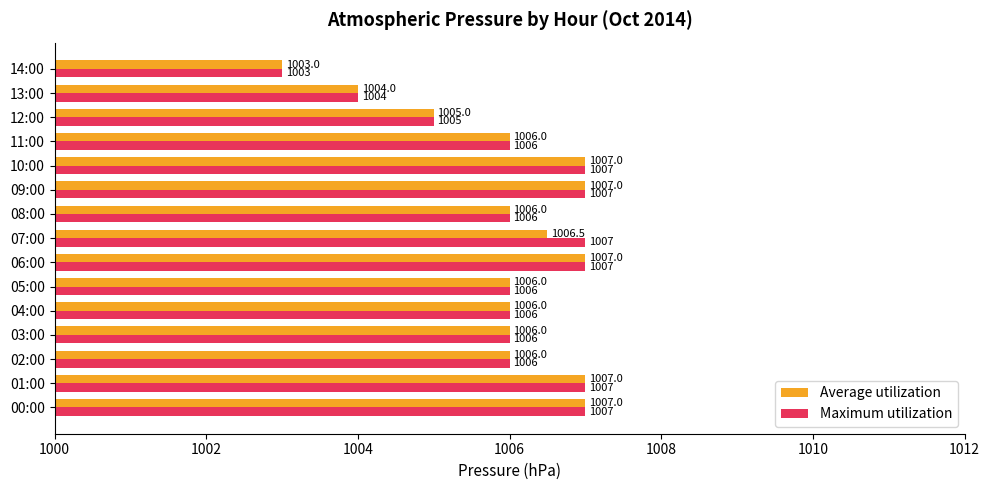

How many Average utilization values are between 1006 and 1007?

12